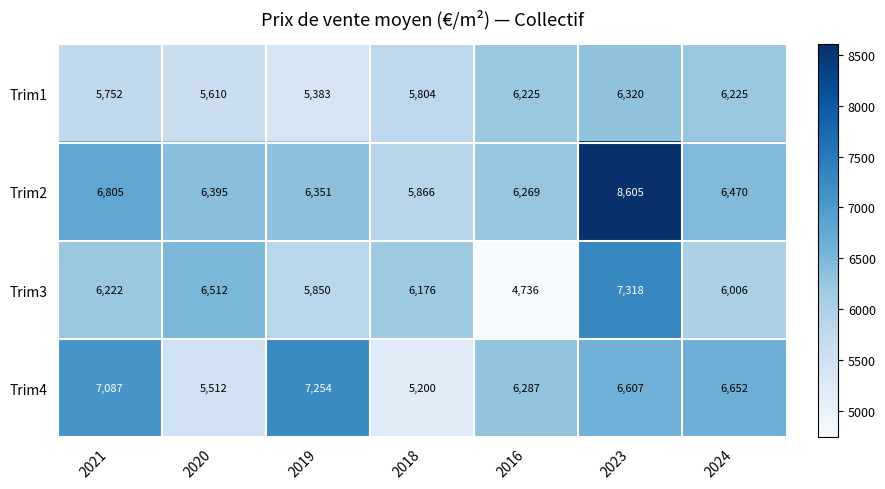

Is it true that Trim4 equals 7254 at 2019?

True